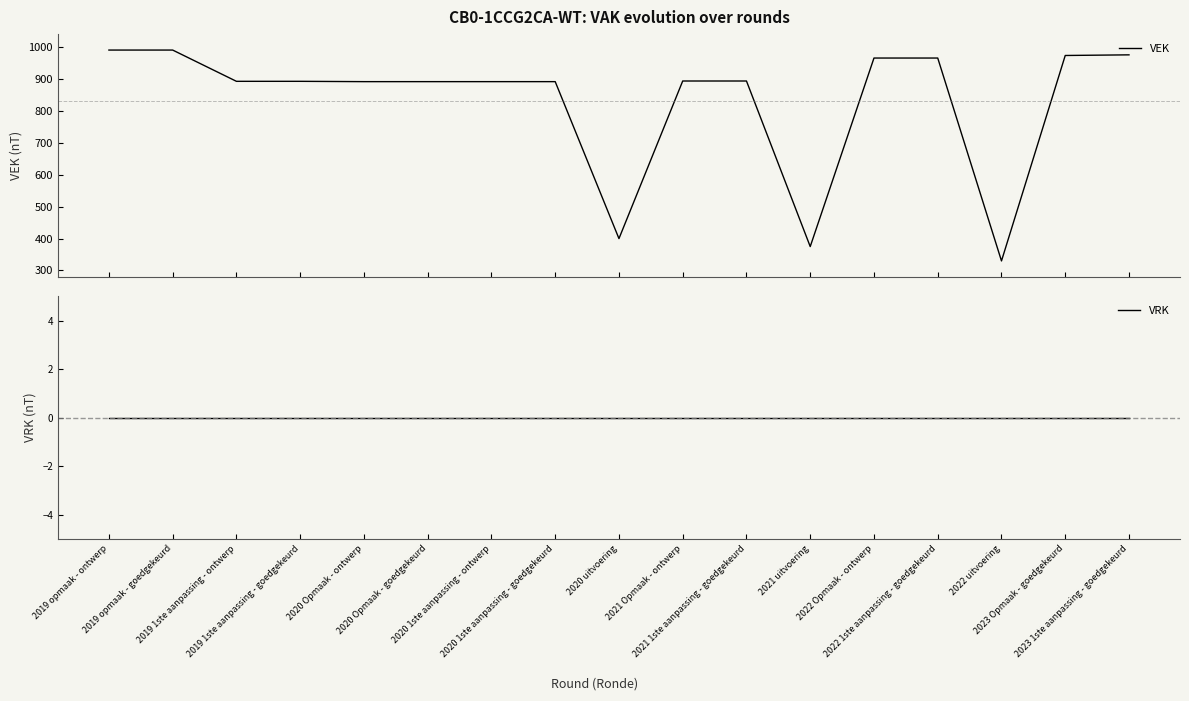

Is this an area chart (filled region under the line)?

No